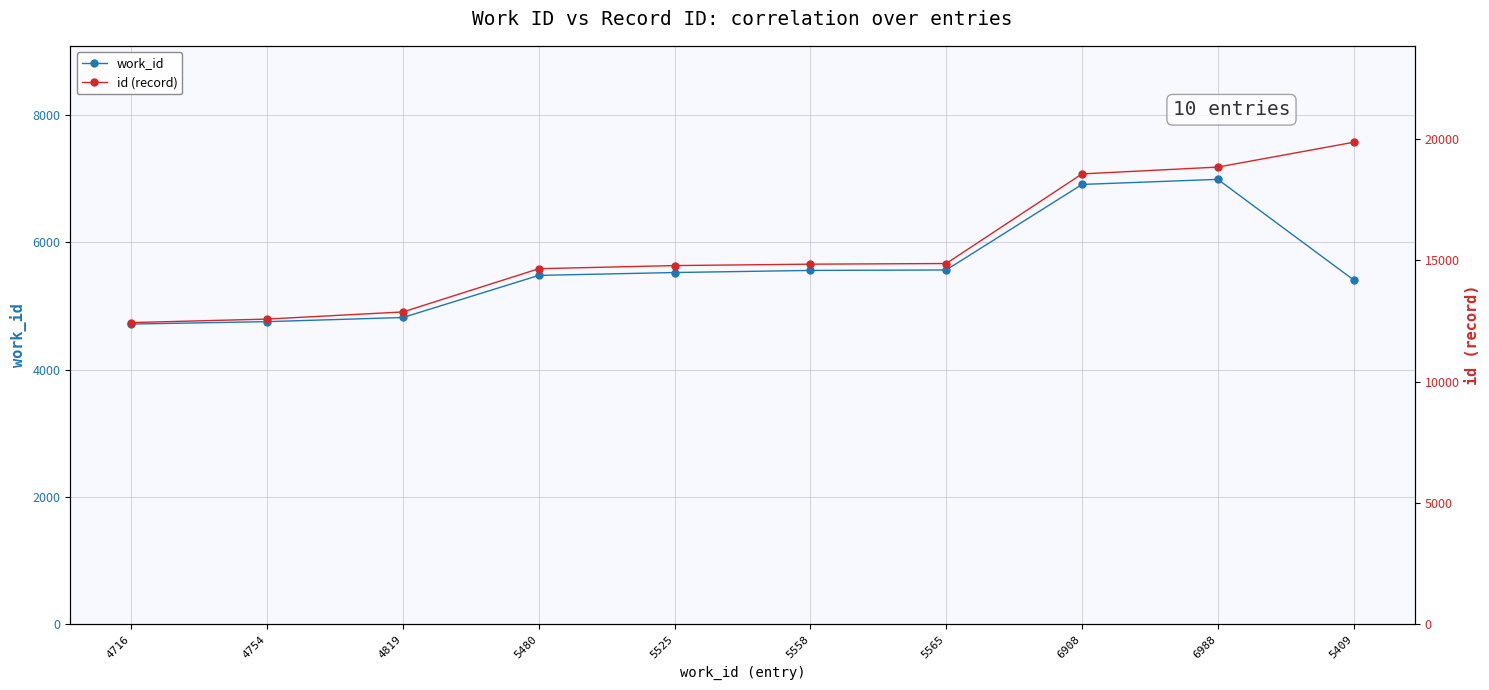

Which label corresponds to the smallest value in the chart?

4716